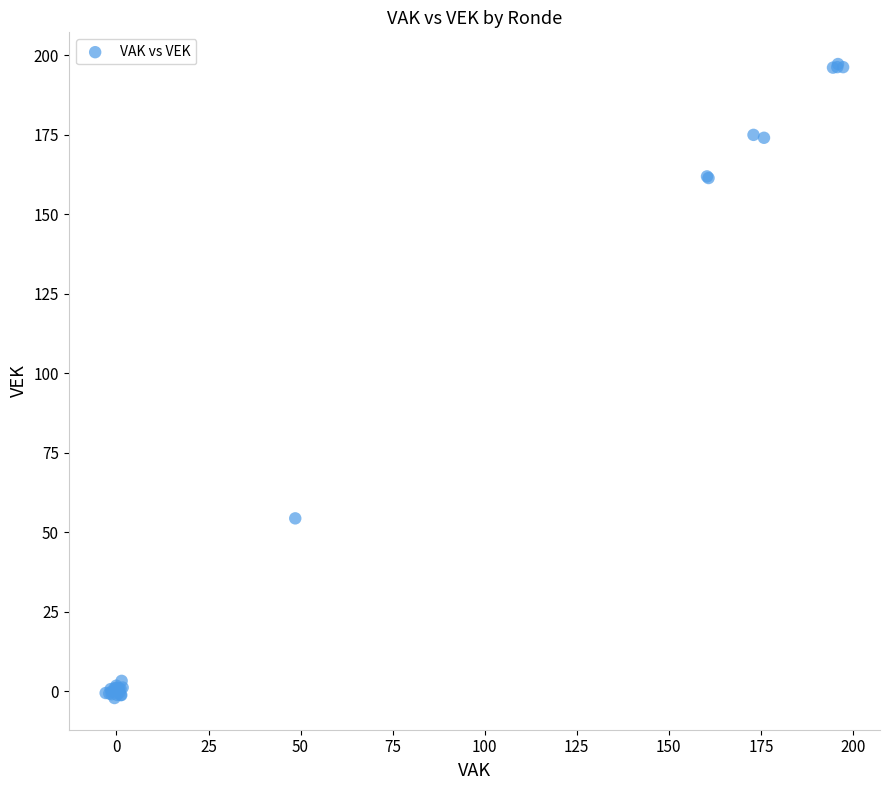

What Y value in the scatter plot is closest to 97?

54.3